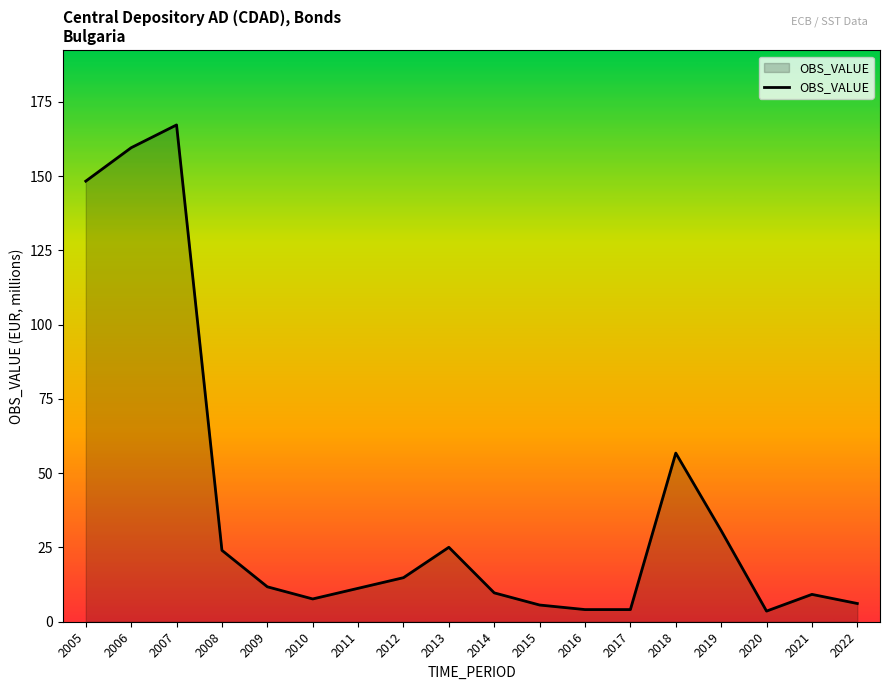

What is the difference between the maximum and minimum values?

163.6